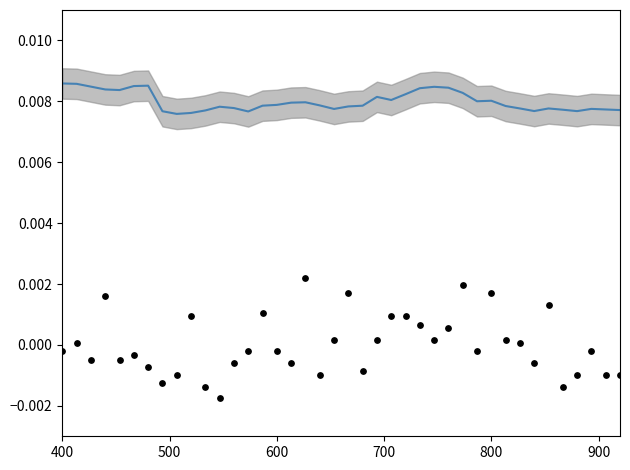

At how many categories does at least one series exceed 0?

40